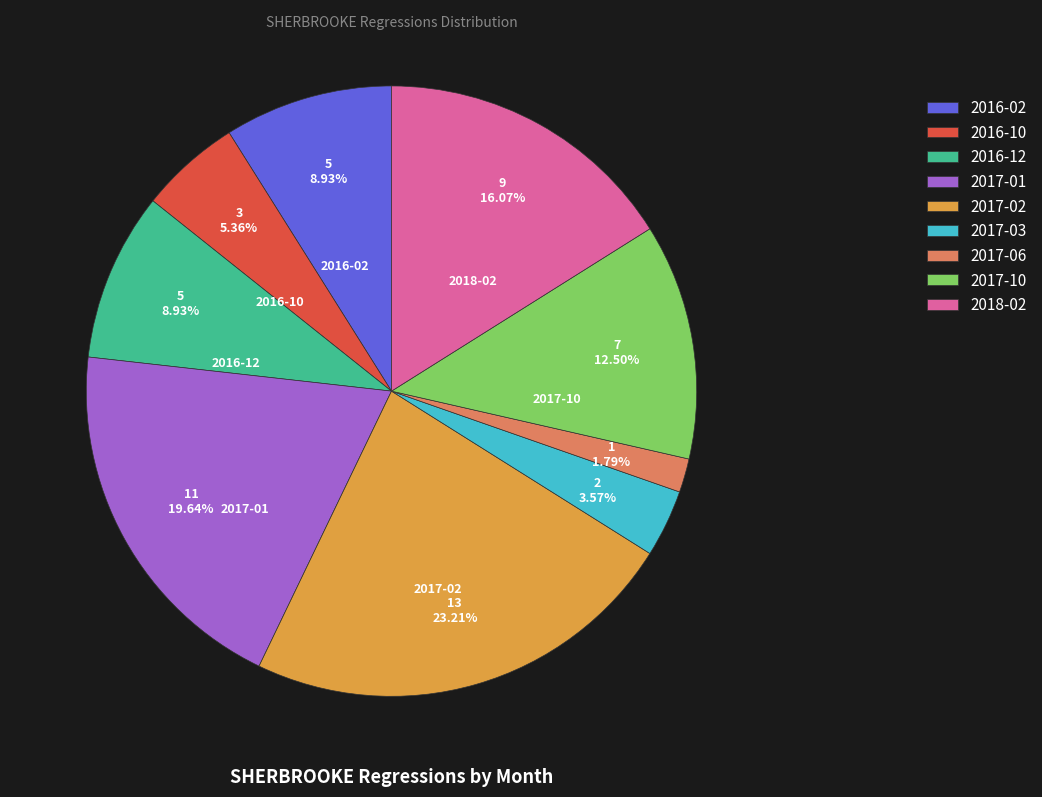

Is the sum of 2017-03 and 2017-10 greater than half?

No